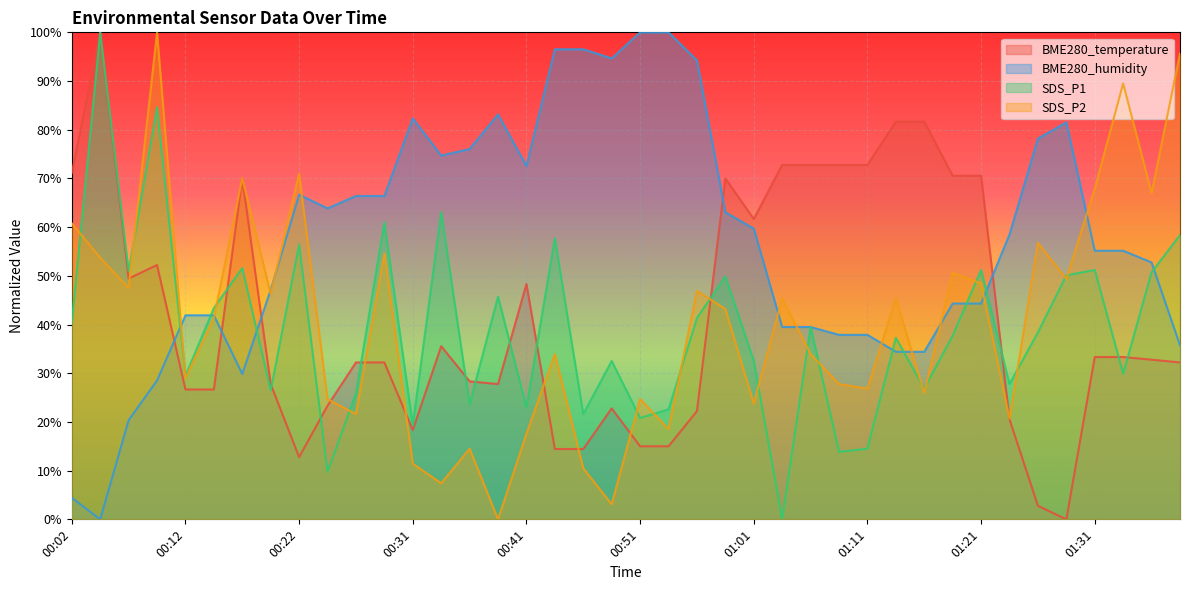

At which category does the chart reach its minimum across all series?

01:28